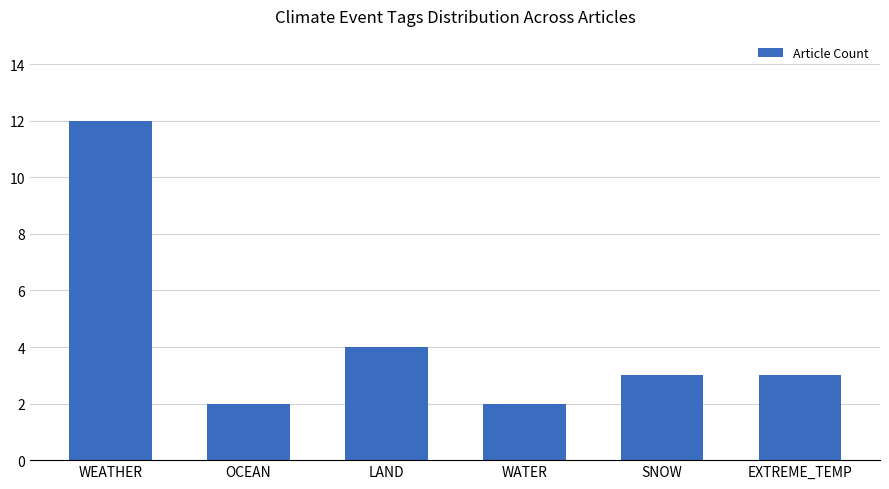

What is the ratio of the value at OCEAN to the value at WATER?

1.0